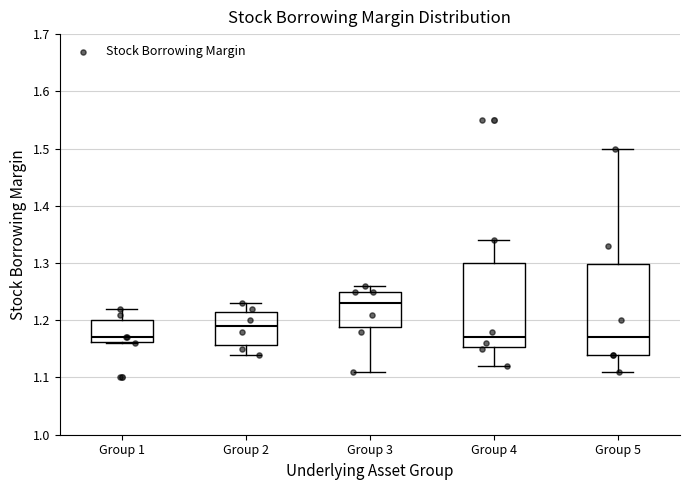

Comparing the boxes themselves (not the whiskers), which one is the tallest?

Group 5